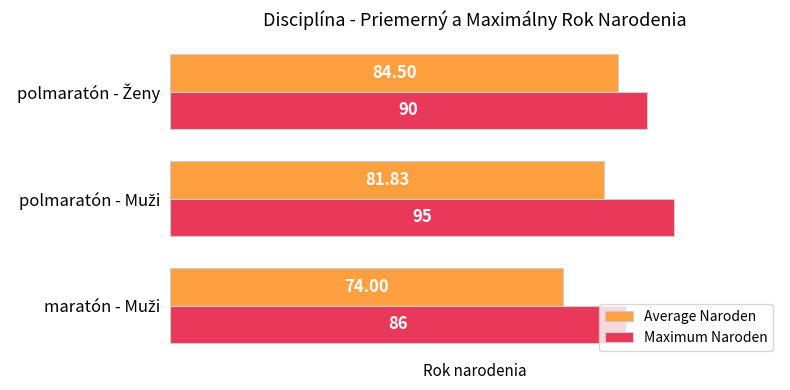

Rank the series by their maximum value, from highest to lowest.

Maximum Naroden, Average Naroden